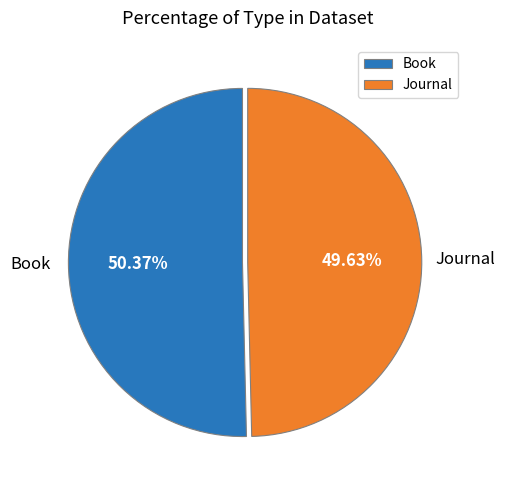

Count the number of slices in the pie.

2